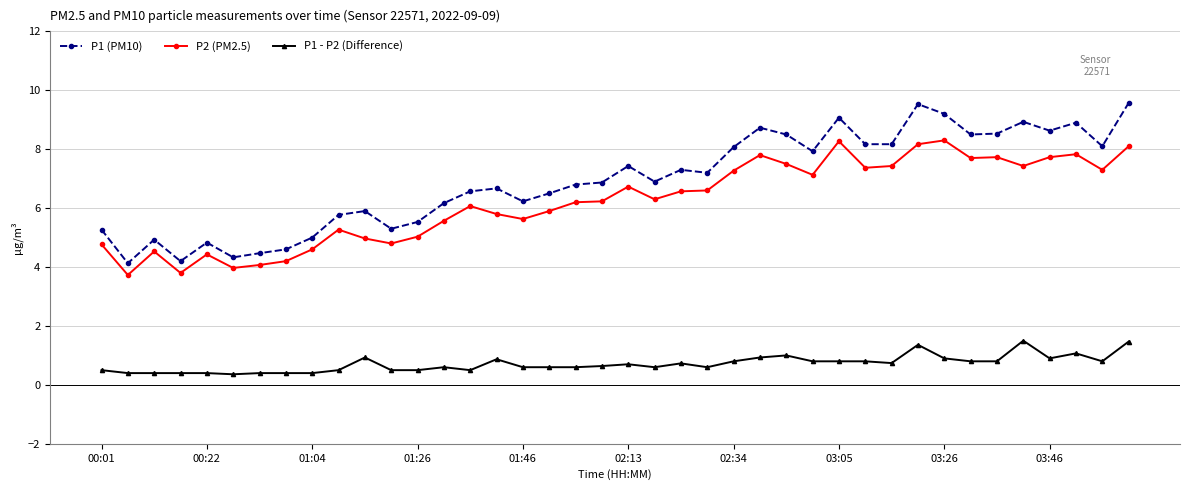

What are all the series names shown in the legend?

P1 (PM10), P2 (PM2.5), P1 - P2 (Difference)